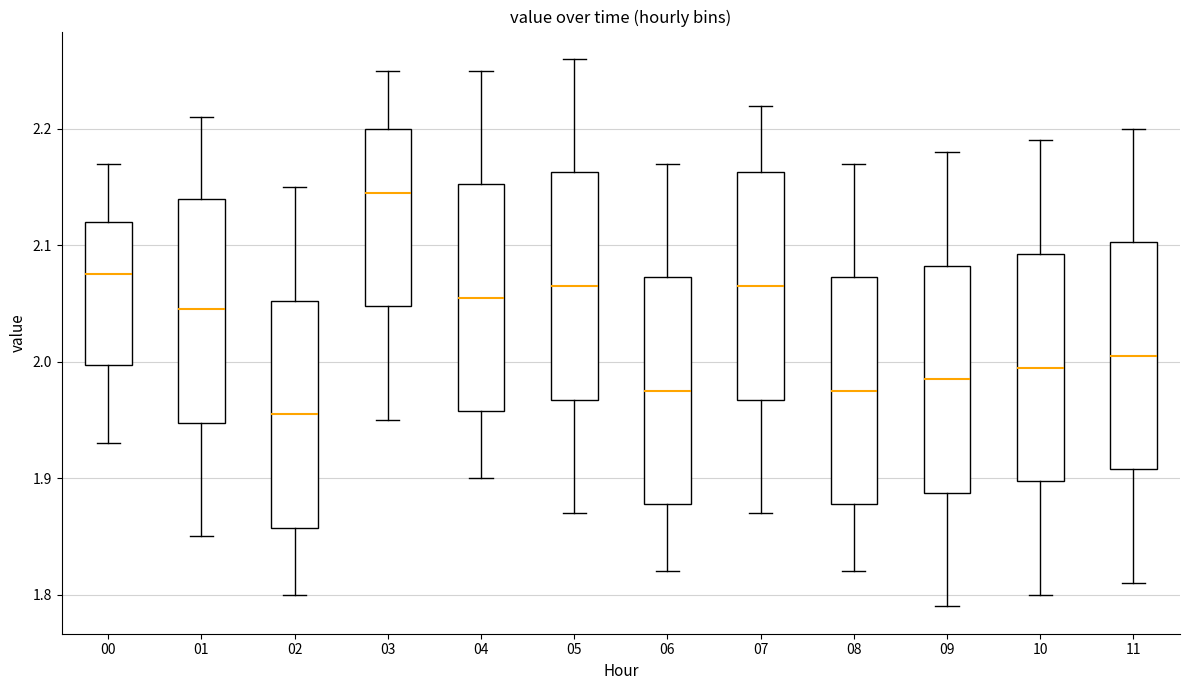

Reading left to right, transcribe this box plot: for each box, give where its median line is, the range the box spans, and where its two whiskers end, as read against the y-axis. The values are not printed on the chart, so give them approximately, as read against the axis.

00: median 2.08, box 2.00 to 2.12, whiskers 1.93 to 2.17
01: median 2.05, box 1.95 to 2.14, whiskers 1.85 to 2.21
02: median 1.96, box 1.86 to 2.05, whiskers 1.80 to 2.15
03: median 2.15, box 2.05 to 2.20, whiskers 1.95 to 2.25
04: median 2.06, box 1.96 to 2.15, whiskers 1.90 to 2.25
05: median 2.07, box 1.97 to 2.16, whiskers 1.87 to 2.26
06: median 1.98, box 1.88 to 2.07, whiskers 1.82 to 2.17
07: median 2.07, box 1.97 to 2.16, whiskers 1.87 to 2.22
08: median 1.98, box 1.88 to 2.07, whiskers 1.82 to 2.17
09: median 1.99, box 1.89 to 2.08, whiskers 1.79 to 2.18
10: median 2.00, box 1.90 to 2.09, whiskers 1.80 to 2.19
11: median 2.01, box 1.91 to 2.10, whiskers 1.81 to 2.20